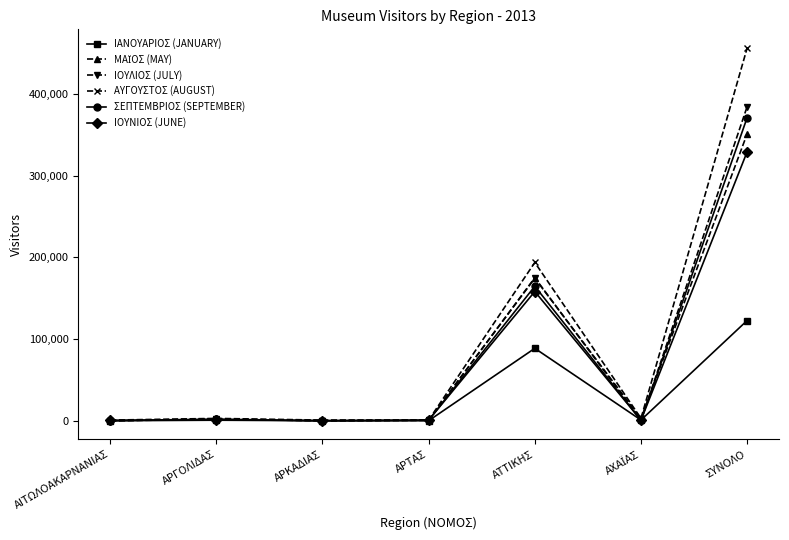

At which label is ΙΑΝΟΥΑΡΙΟΣ (JANUARY) closest to 61433?

ΑΤΤΙΚΗΣ